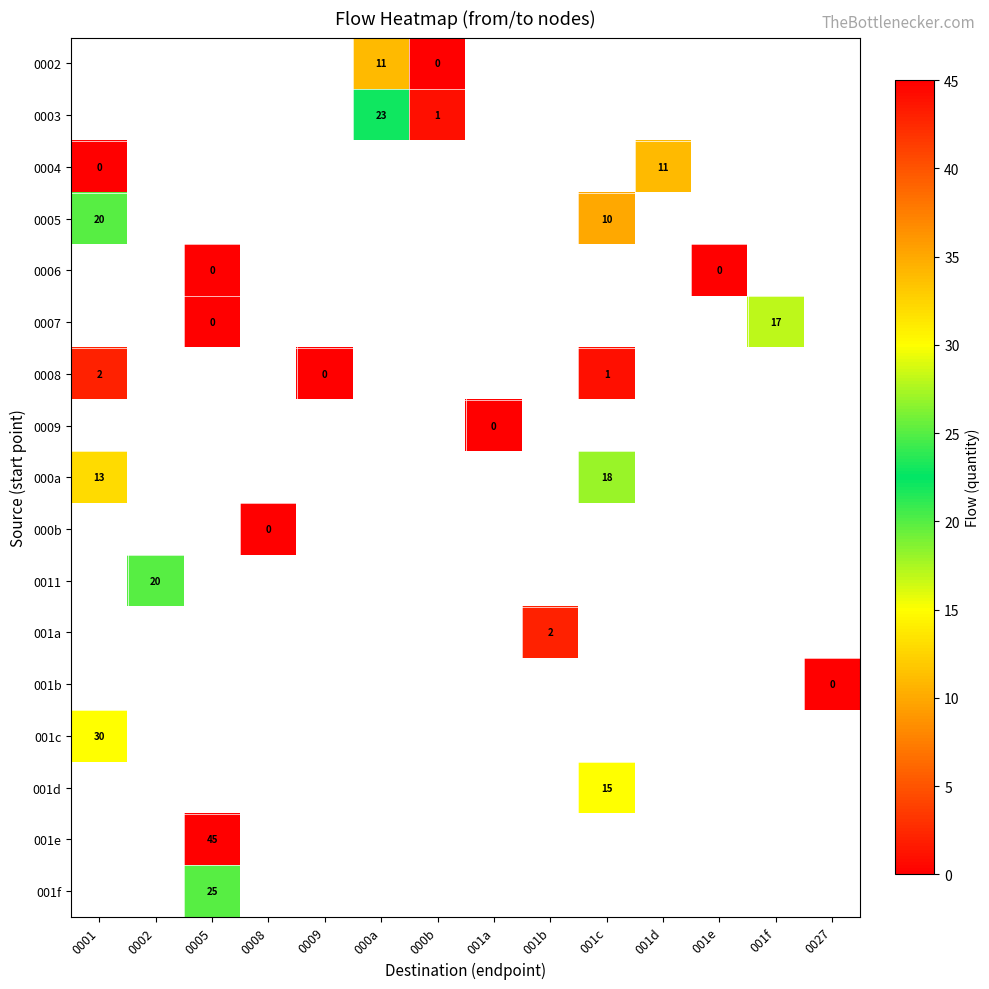

The value of 0007 at 001f is 25. True or false?

False